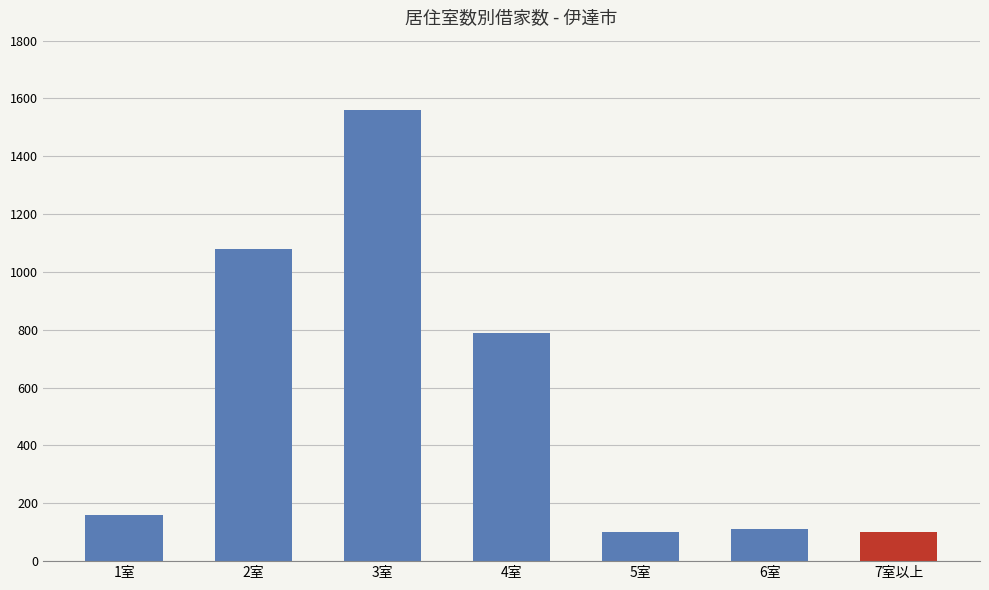

At which label is the value closest to 830?

4室